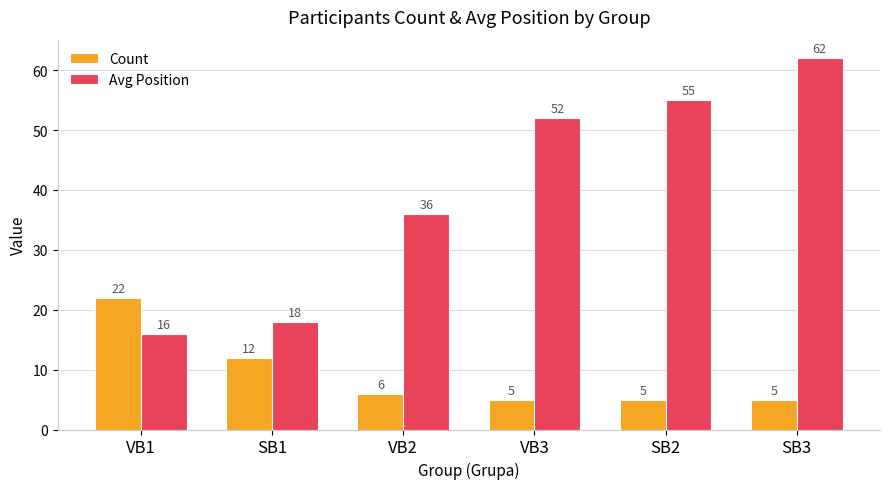

List the series in order of their peak value, lowest first.

Count, Avg Position